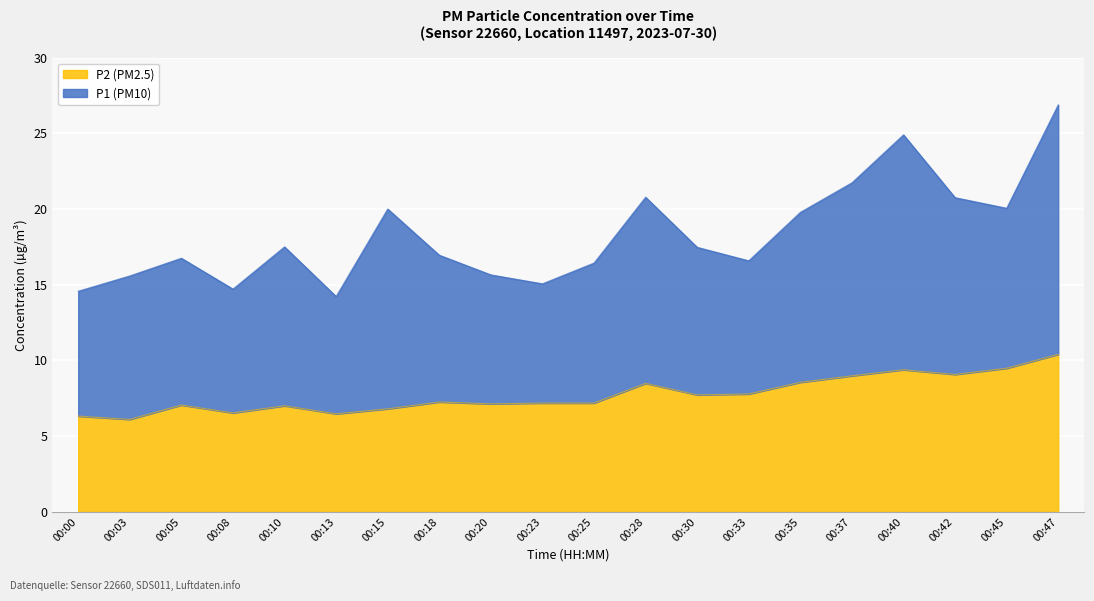

What is the difference between the maximum and minimum values?

4.3